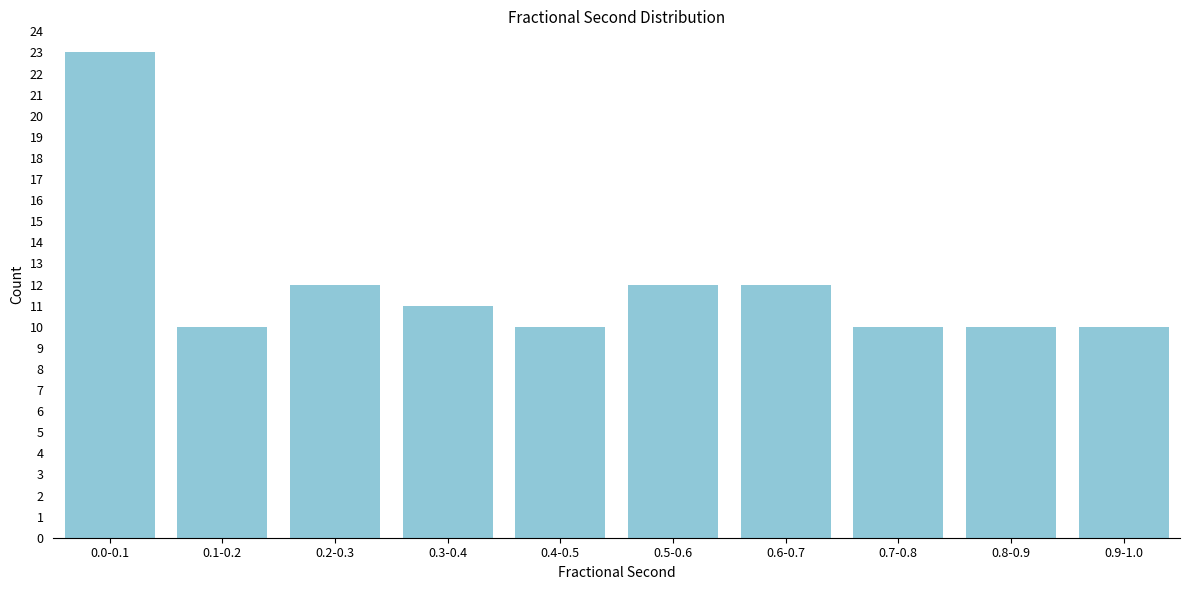

Reading left to right, extract all data points from this chart.

0.0-0.1=23	0.1-0.2=10	0.2-0.3=12	0.3-0.4=11	0.4-0.5=10	0.5-0.6=12	0.6-0.7=12	0.7-0.8=10	0.8-0.9=10	0.9-1.0=10